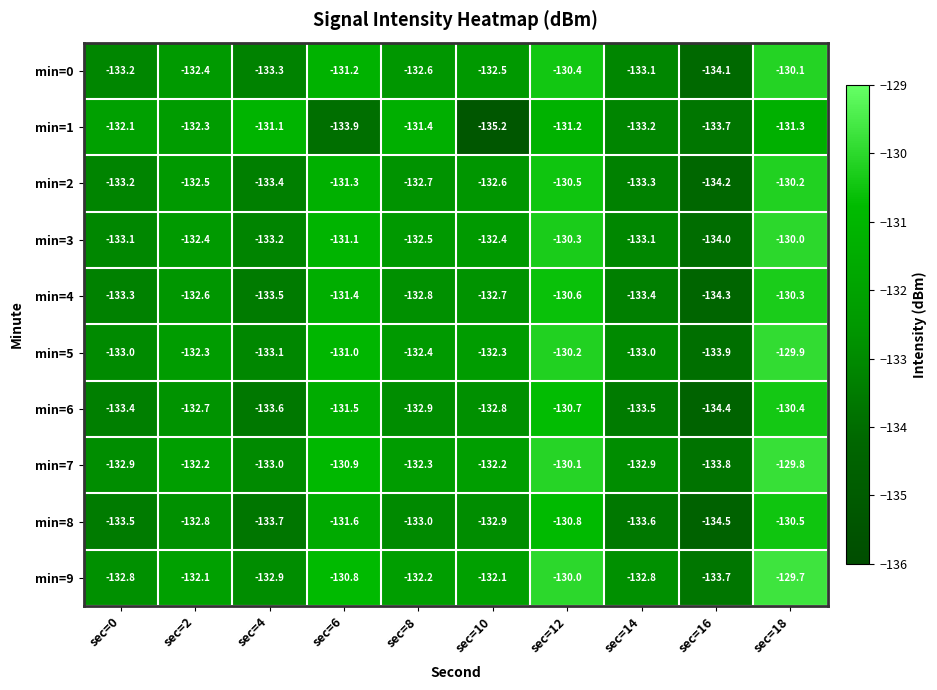

What is the average value of the min=9 series?

-131.9